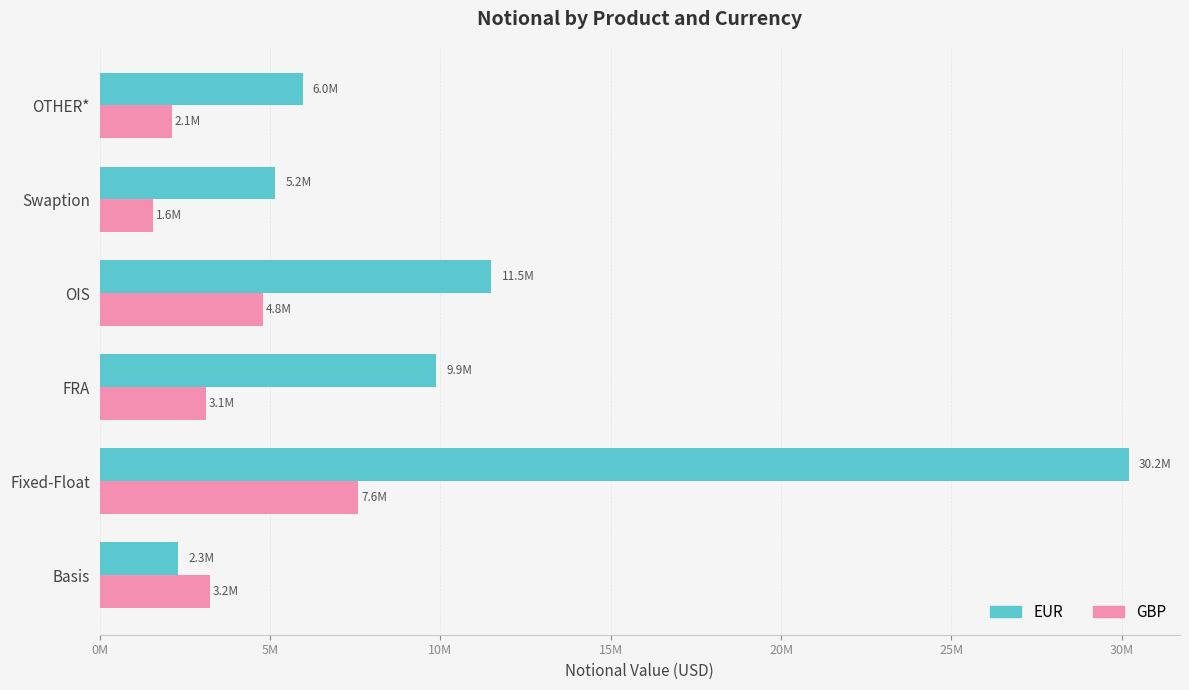

What are all the series names shown in the legend?

EUR, GBP